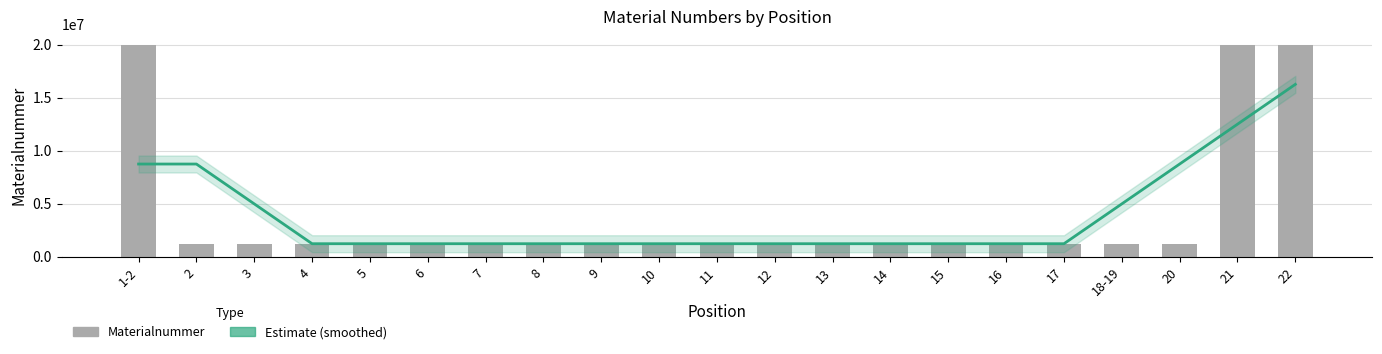

What is the difference between the Estimate values at 20 and 14?

7513676